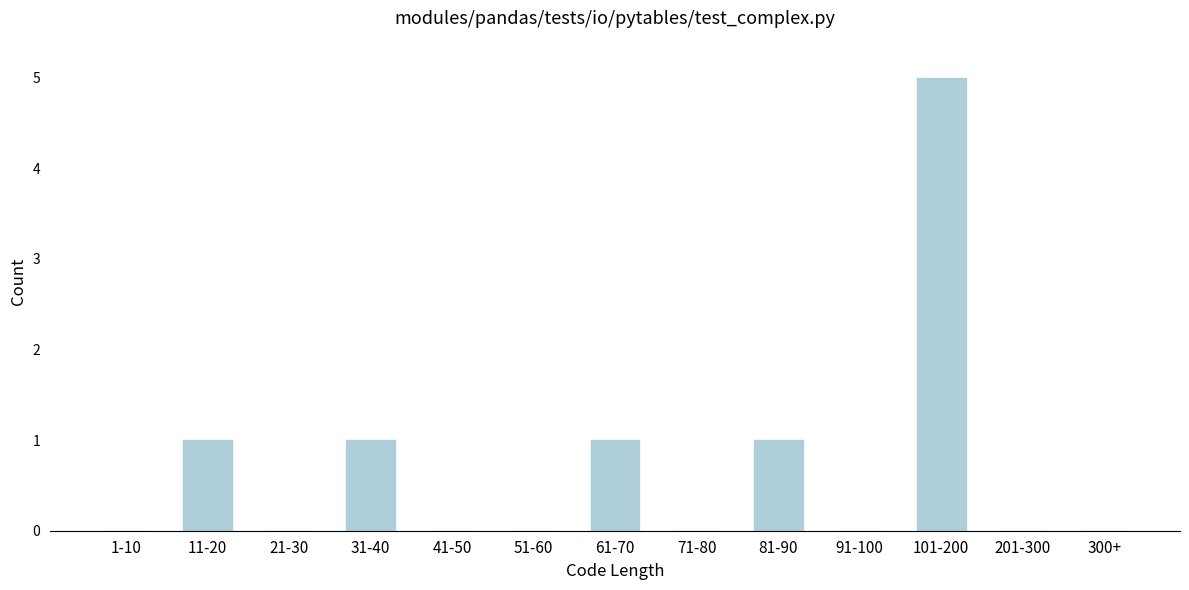

Reading left to right, transcribe all the data shown in this chart.

1-10=0	11-20=1	21-30=0	31-40=1	41-50=0	51-60=0	61-70=1	71-80=0	81-90=1	91-100=0	101-200=5	201-300=0	300+=0